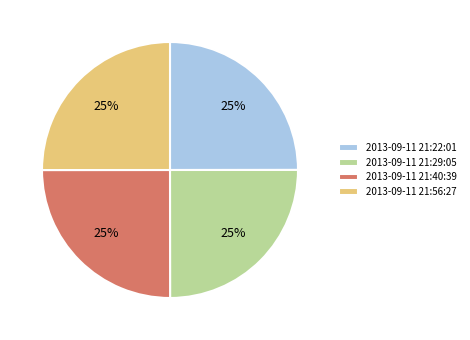

Does 2013-09-11 21:29:05 represent more than half of the total?

No